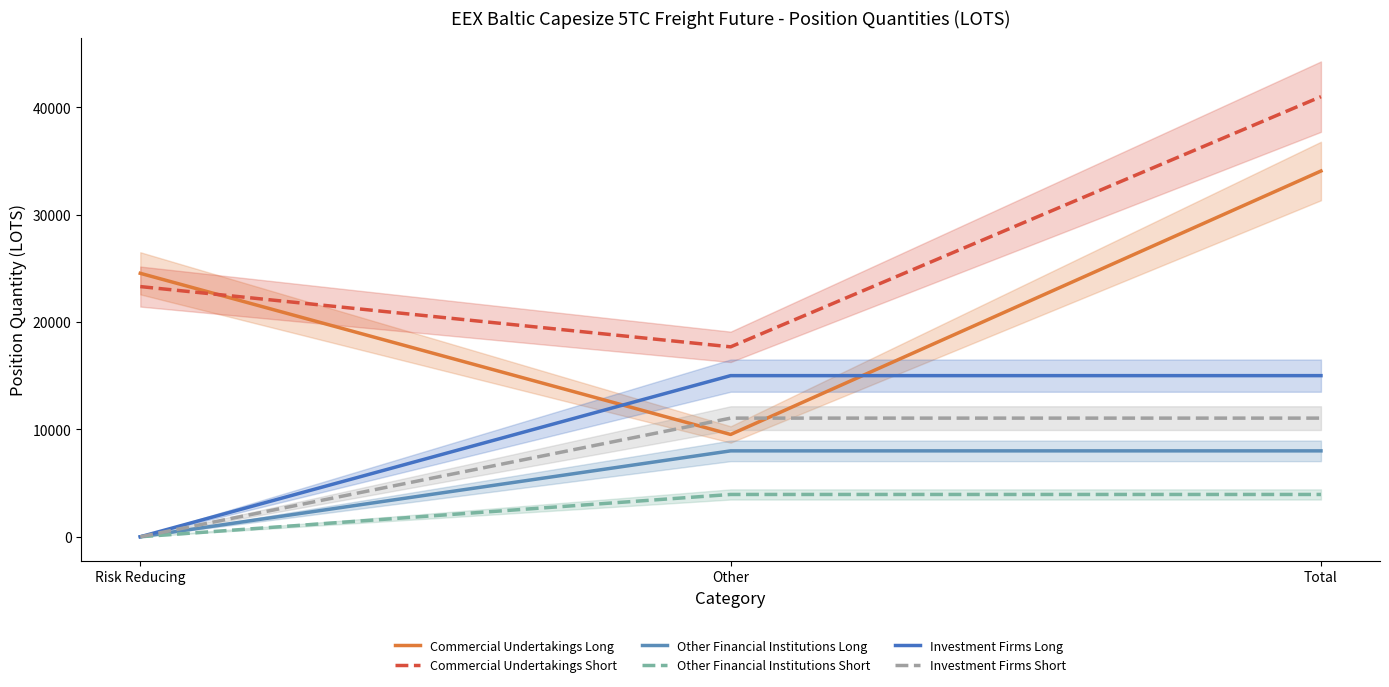

The Investment Firms Long series shows 15009.4 at Total. True or false?

True